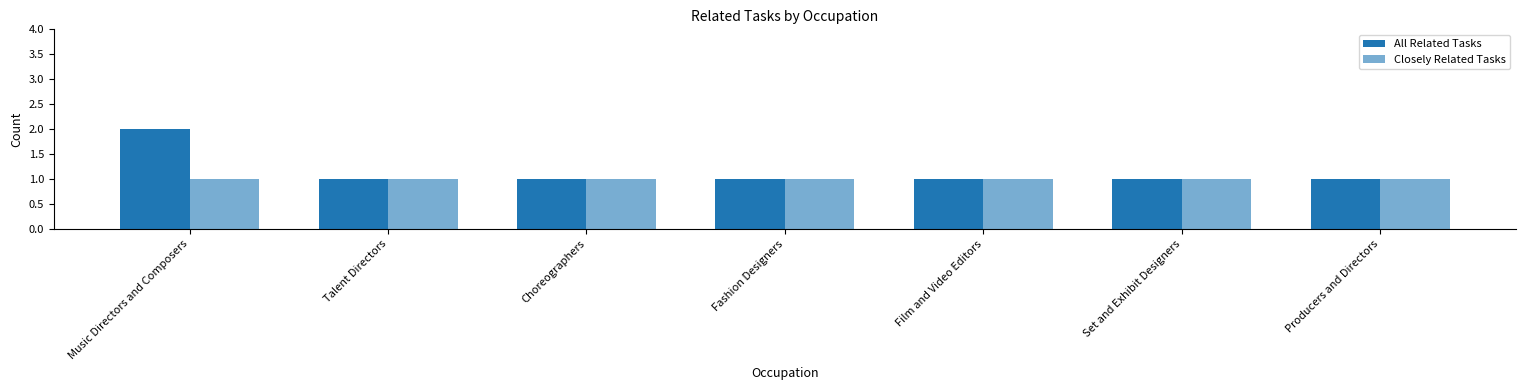

What is the difference between the maximum and second lowest values in the All Related Tasks series?

1